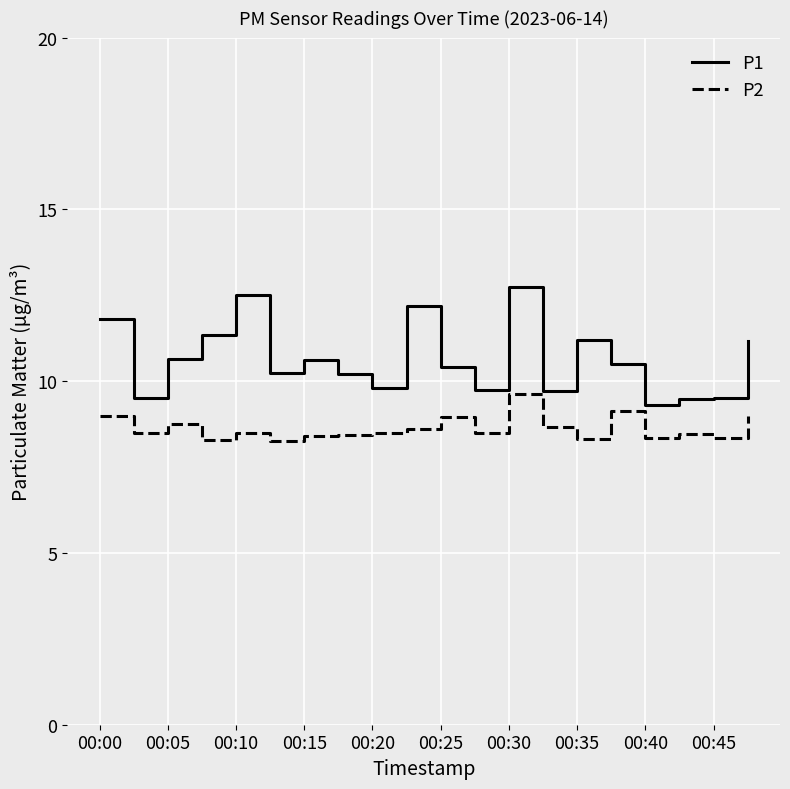

What is the minimum value shown in the chart?

8.3